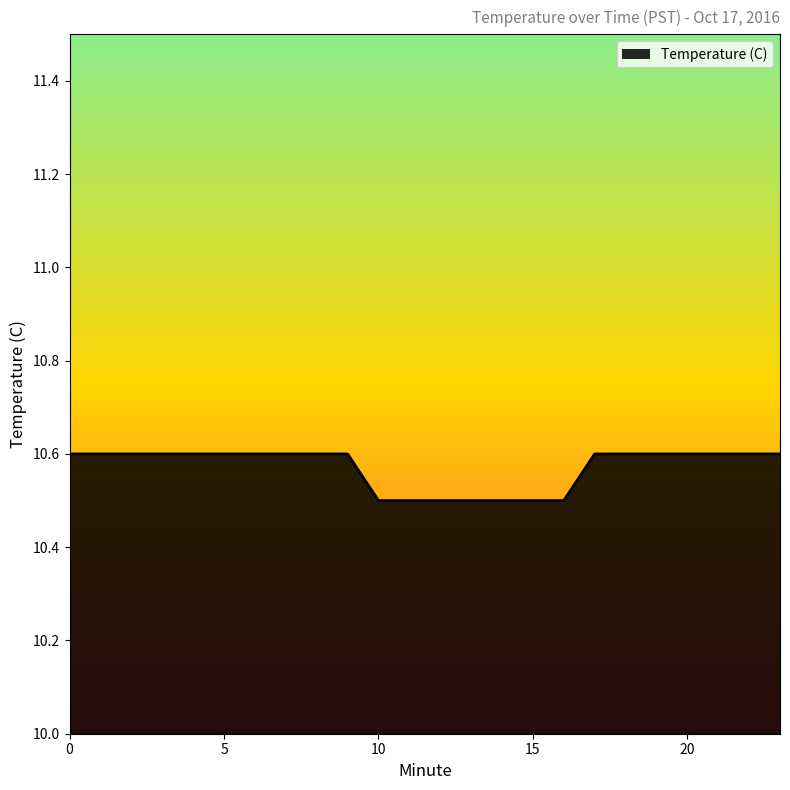

What is the minimum value shown in the chart?

10.5